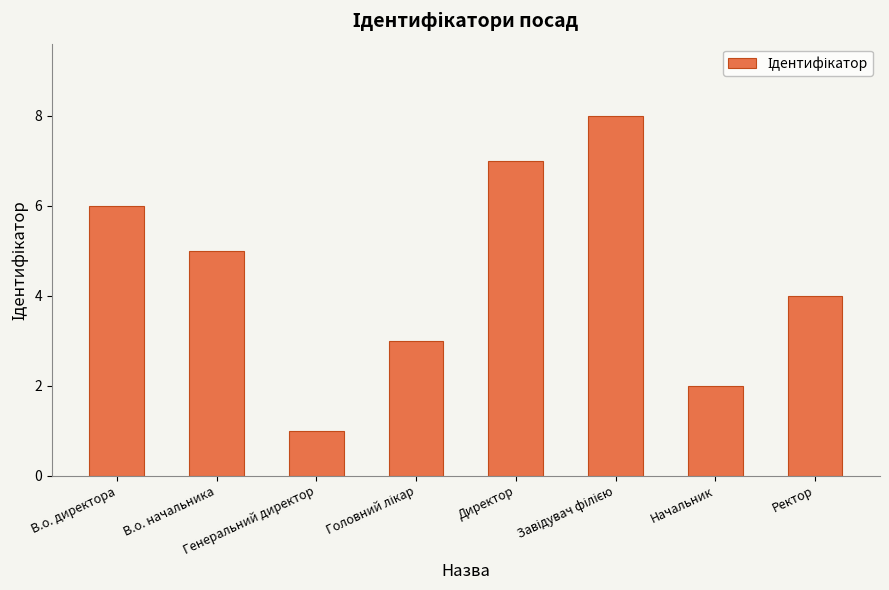

What value does the data have at Директор?

7